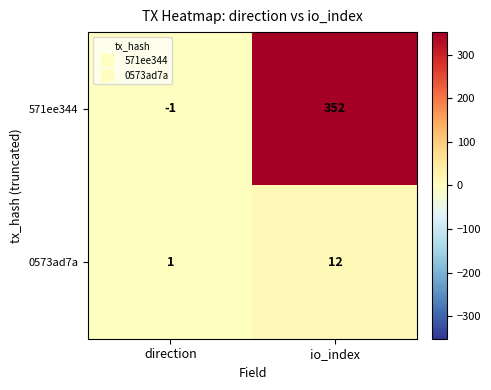

Which series has the widest spread of values?

571ee344